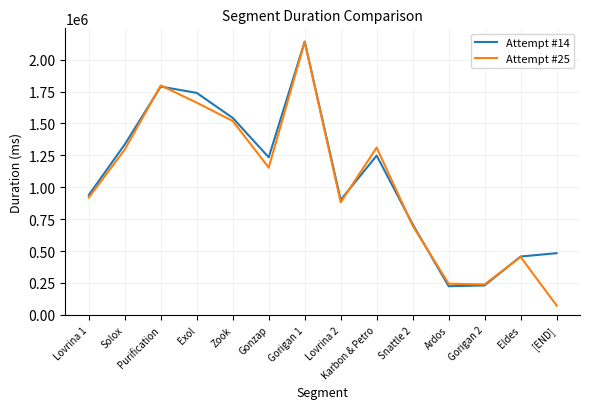

List the series in order of their overall mean, lowest first.

Attempt #25, Attempt #14